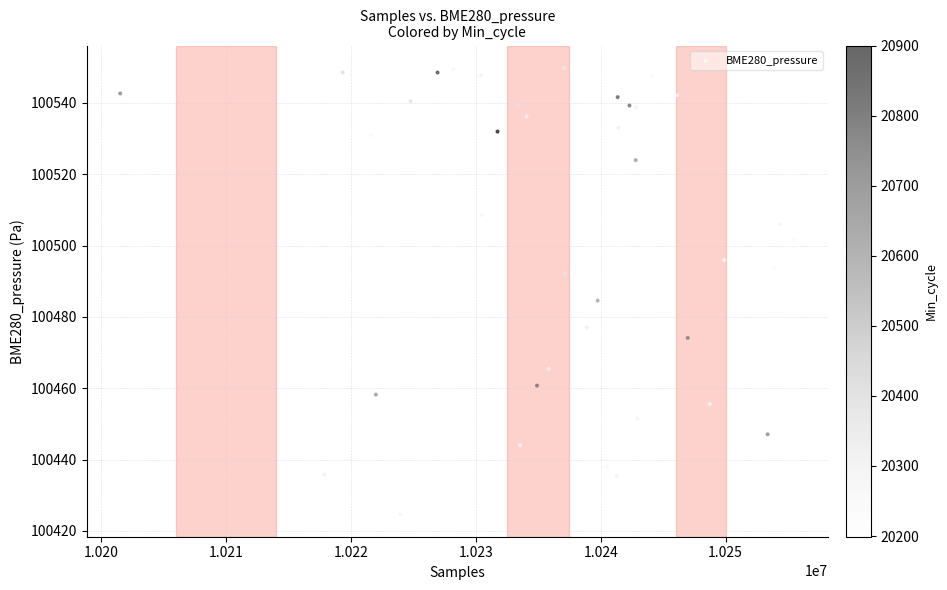

What Y value in the scatter plot is closest to 100487?

100484.6